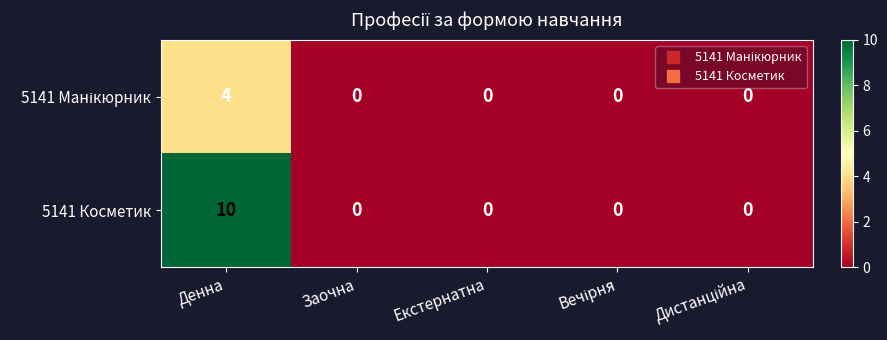

Which series has the widest spread of values?

5141 Косметик